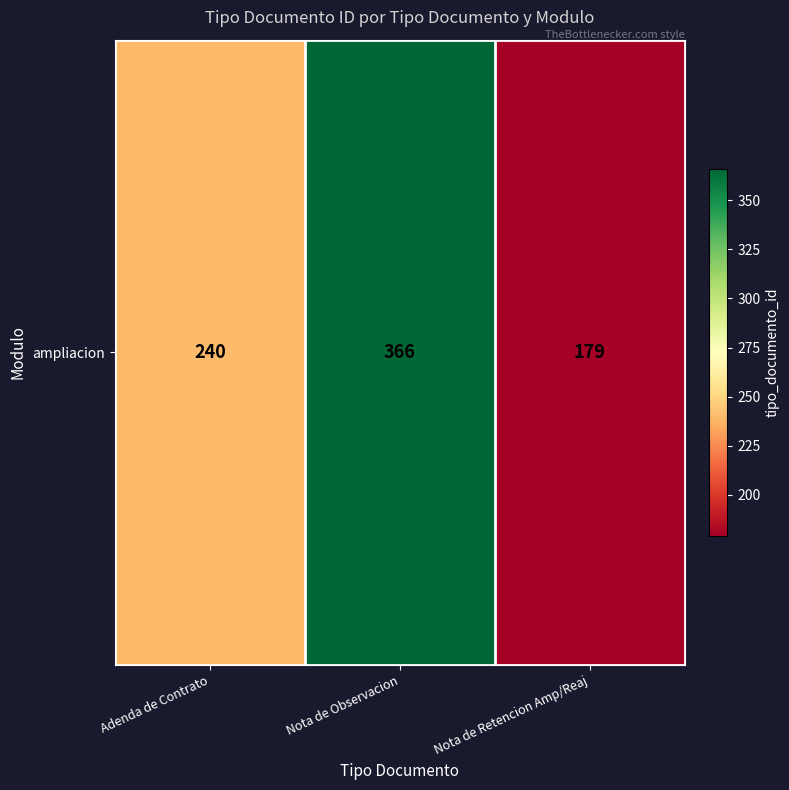

At which label is the value closest to 272?

Adenda de Contrato